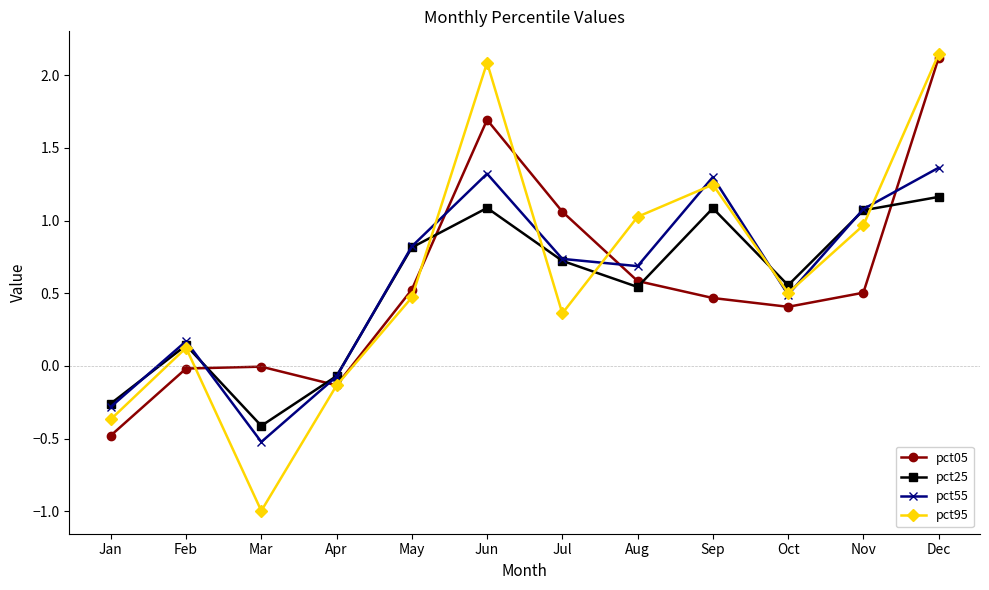

What is the value of the pct95 point at the 1st from the left?

-0.4